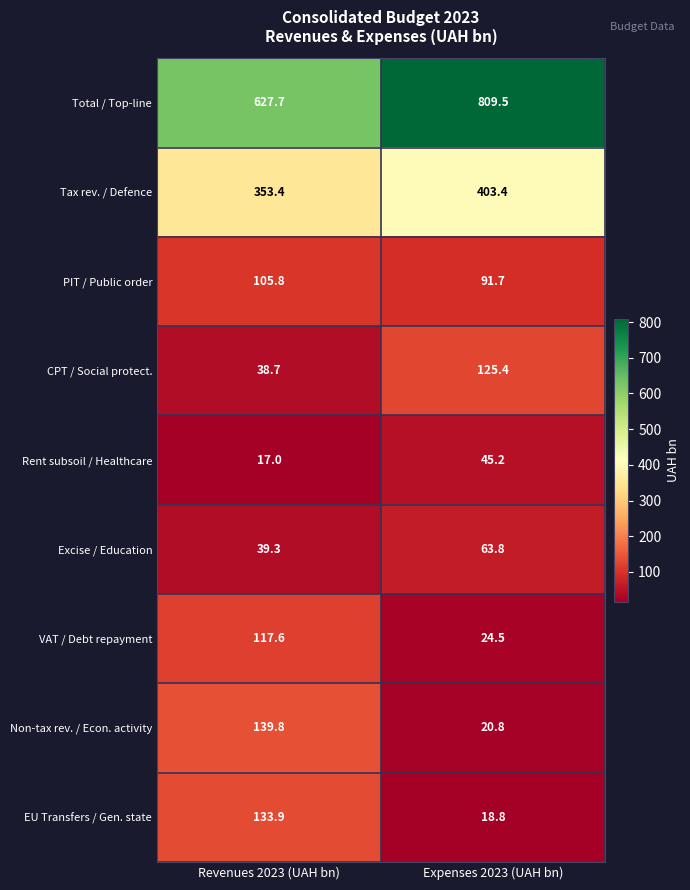

Which category has the lowest value across all series?

Revenues 2023 (UAH bn)